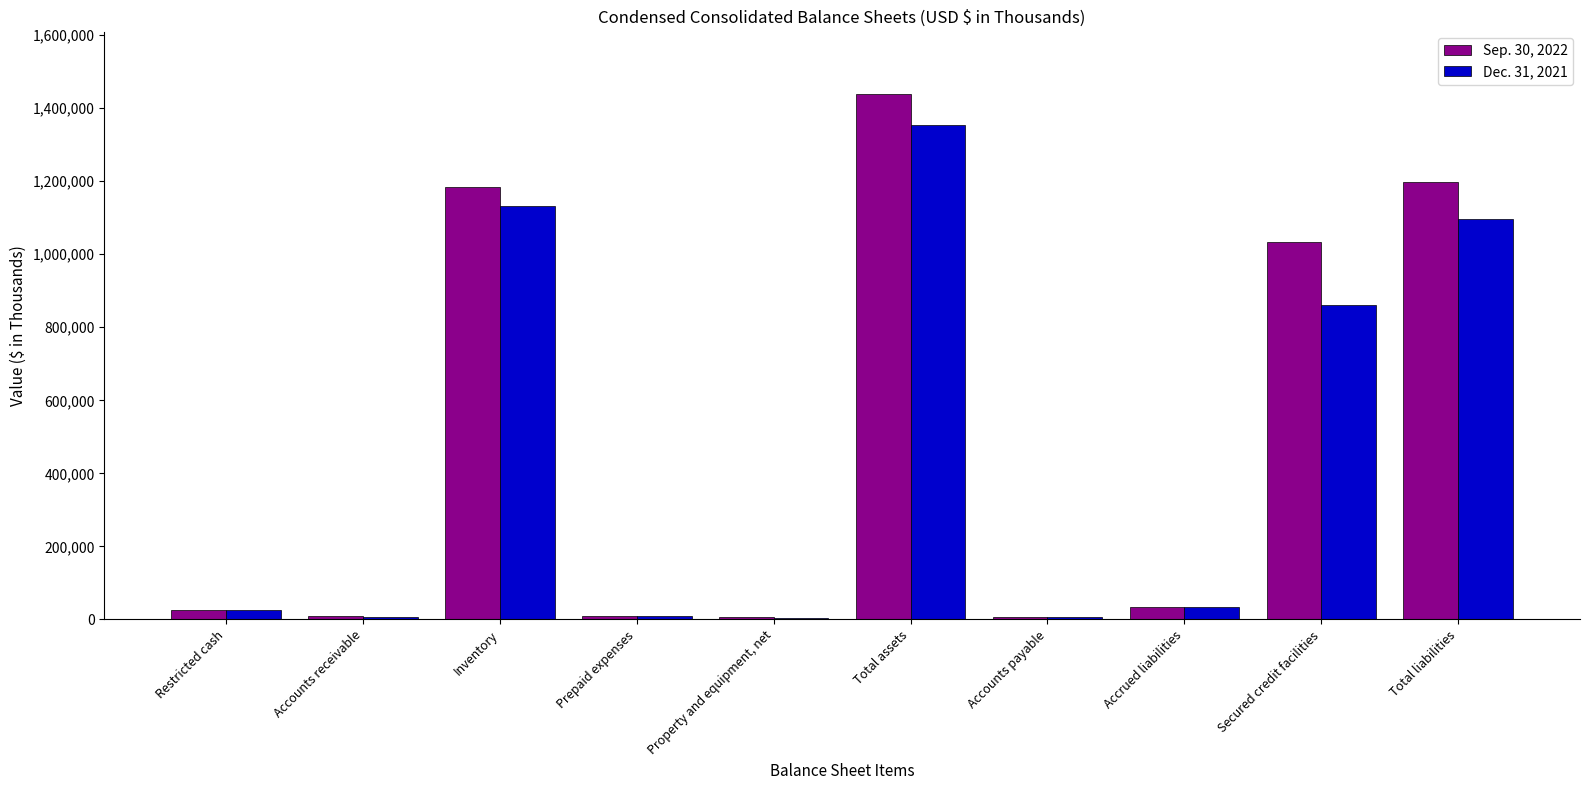

Rank the categories by Dec. 31, 2021 value from lowest to highest.

Property and equipment, net, Accounts receivable, Accounts payable, Prepaid expenses, Restricted cash, Accrued liabilities, Secured credit facilities, Total liabilities, Inventory, Total assets